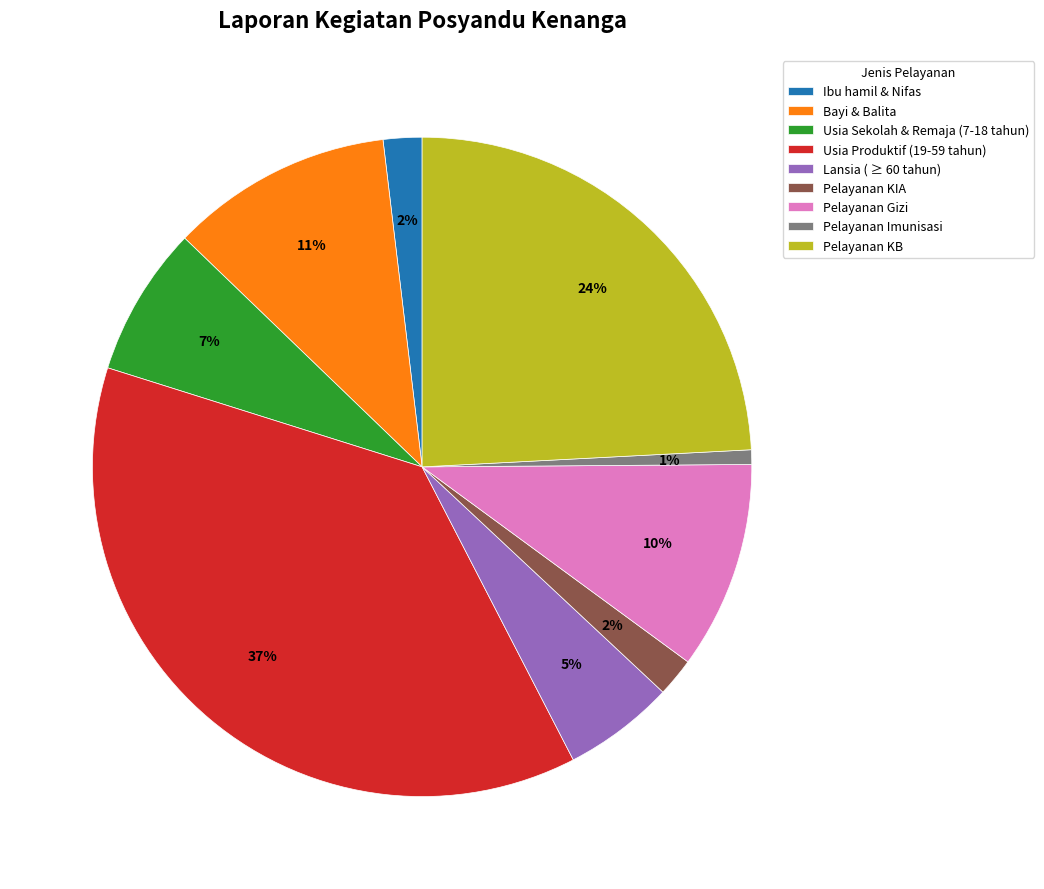

Which has a higher value, Pelayanan KB or Usia Sekolah & Remaja (7-18 tahun)?

Pelayanan KB